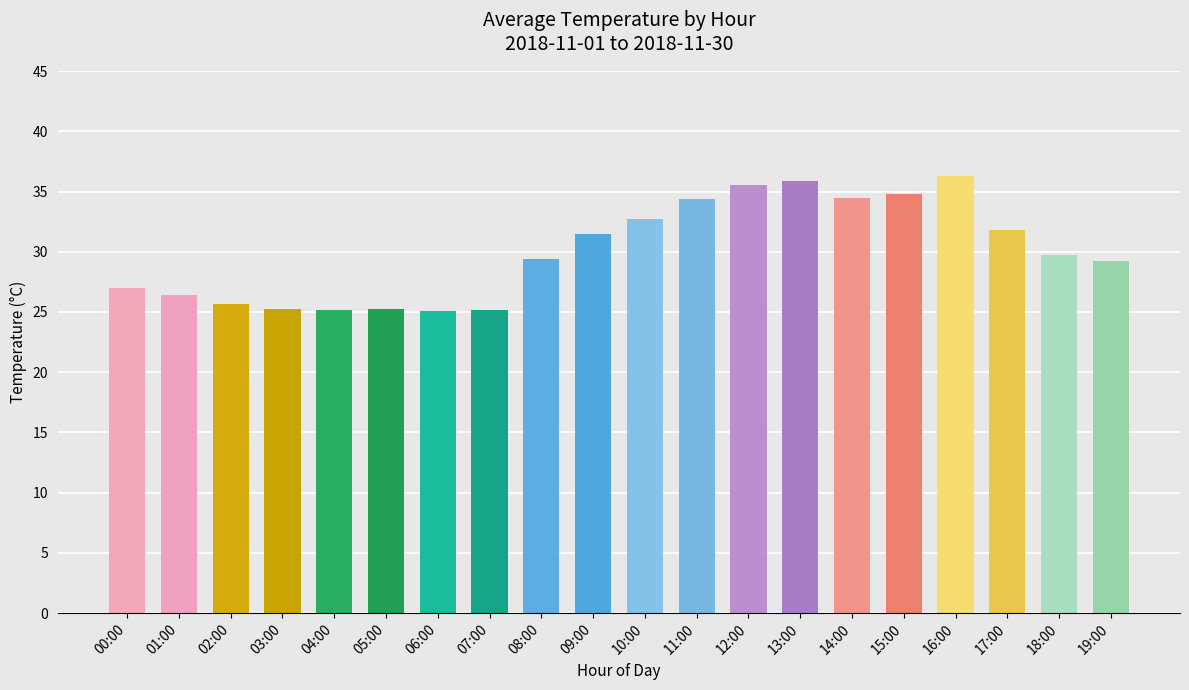

What is the sum of the values at 15:00 and 16:00?

71.1